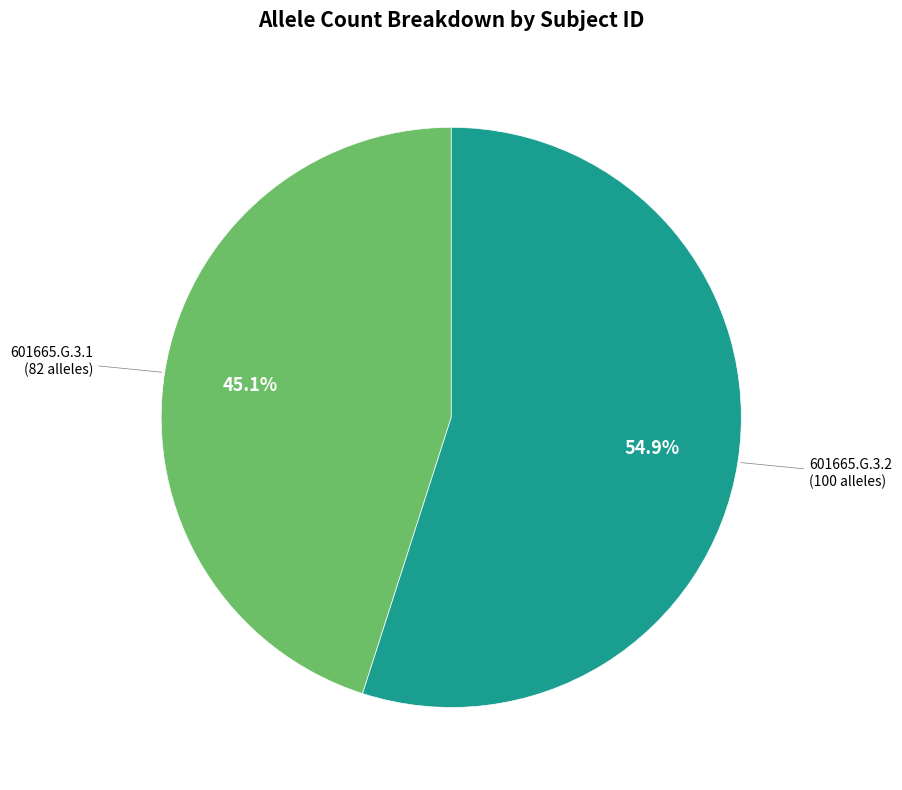

Is there any slice that represents more than half of the pie?

Yes